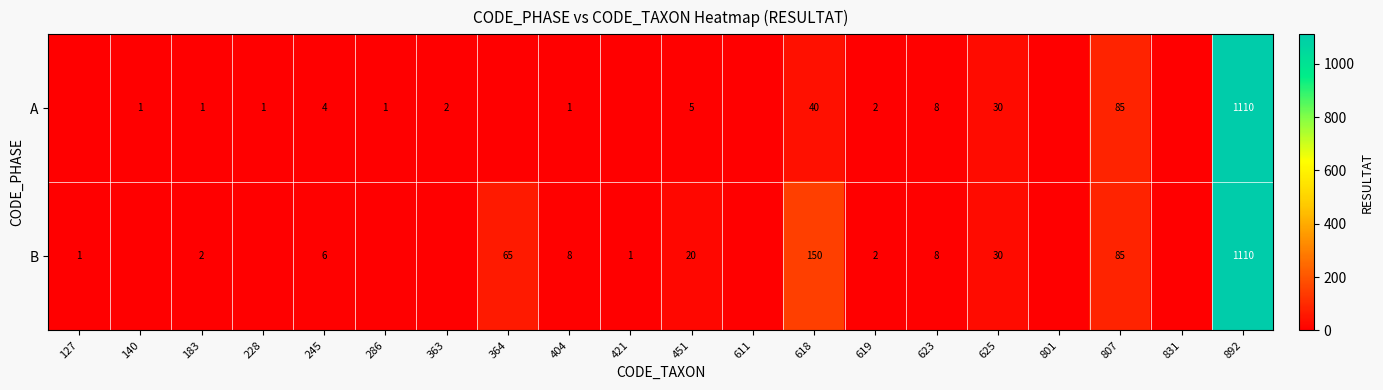

What is the difference between the B values at 364 and 451?

45